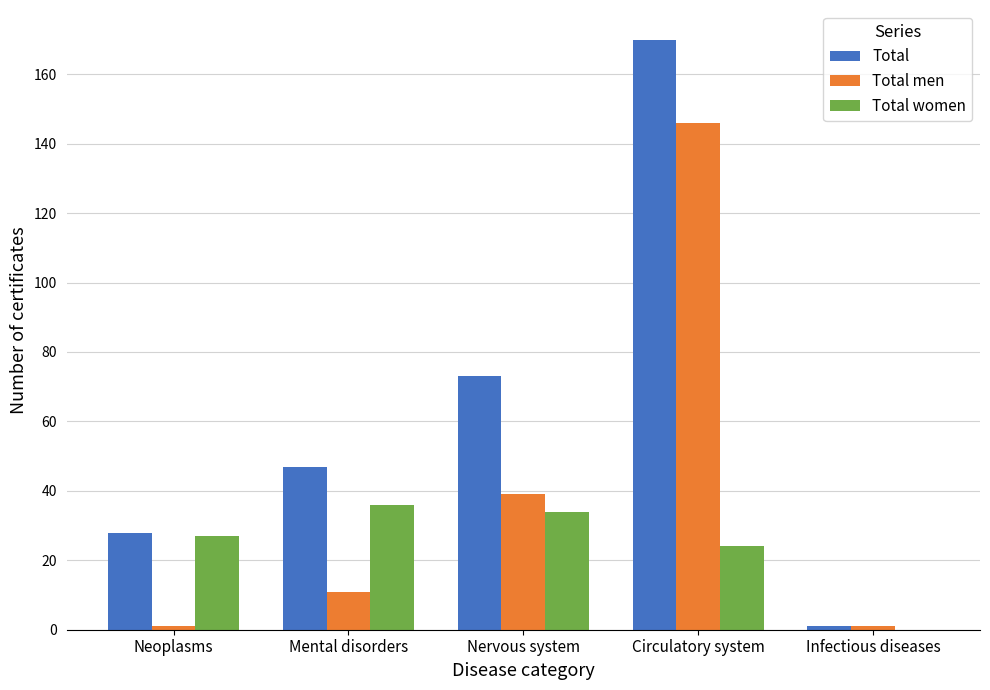

Are the bars grouped side by side (vs. stacked)?

Yes